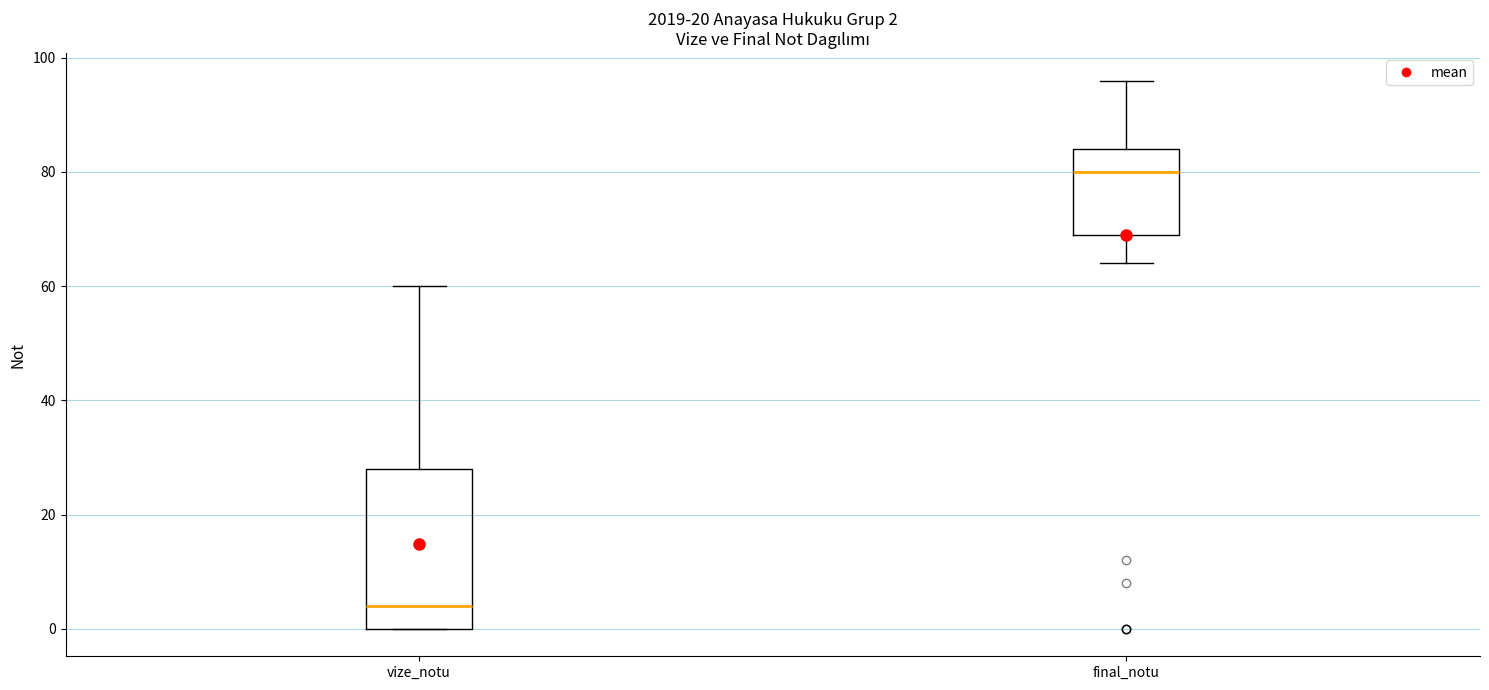

Comparing the boxes themselves (not the whiskers), which one is the tallest?

vize_notu